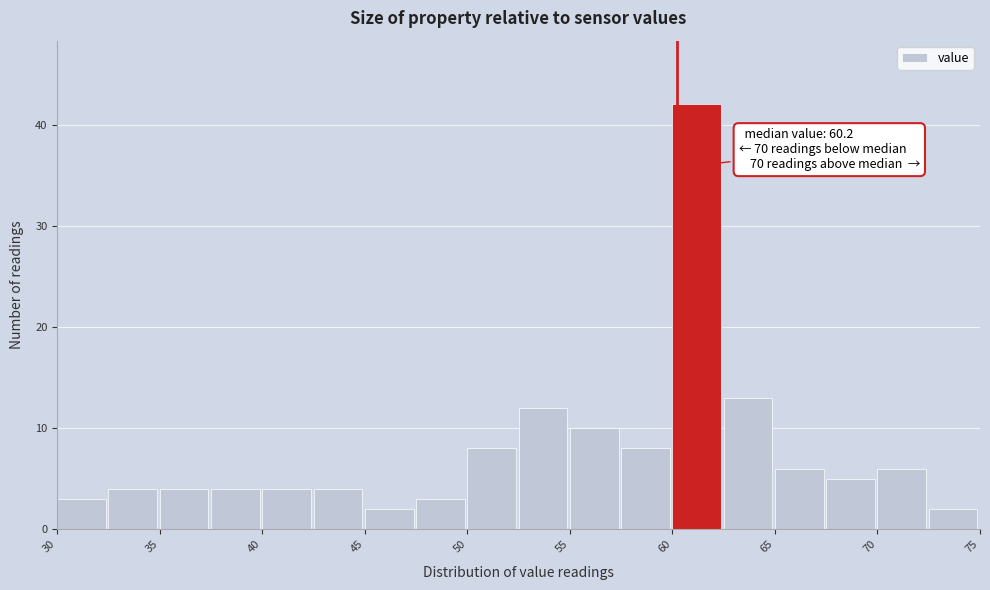

Which range on the x-axis has the tallest bar?

60.0 to 62.5